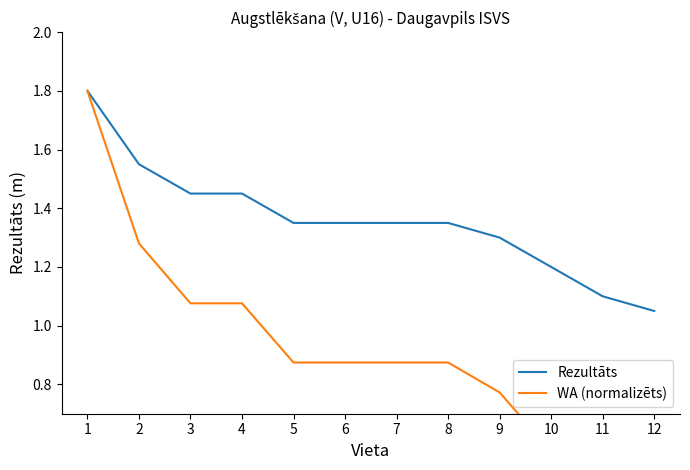

Is this an area chart (filled region under the line)?

No